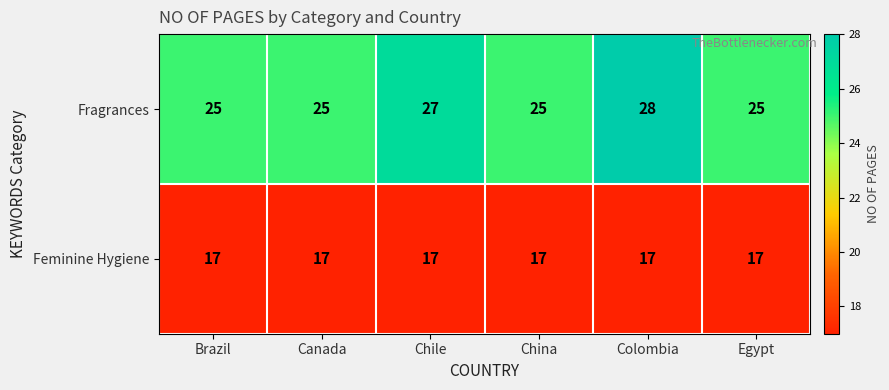

What is the sum of all Feminine Hygiene values?

102